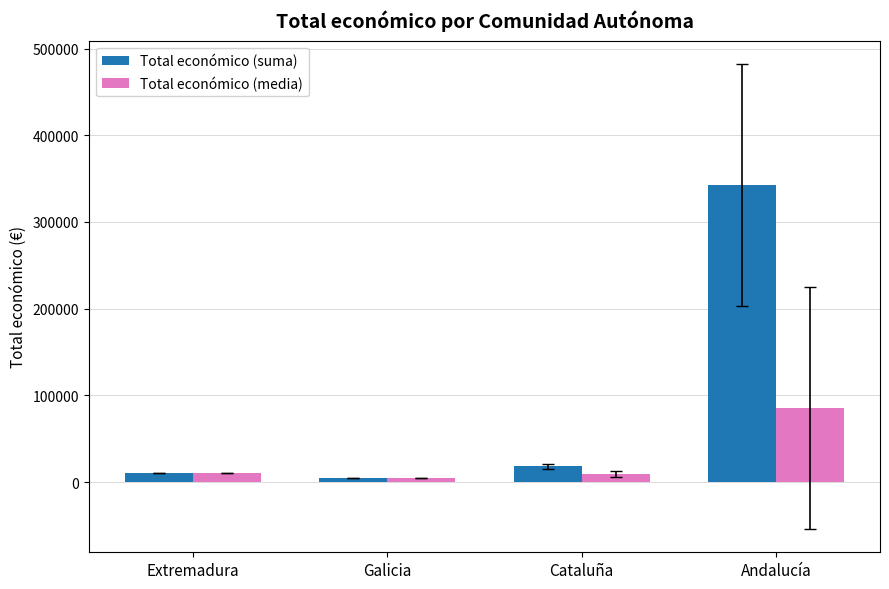

What position from the right is Extremadura?

4